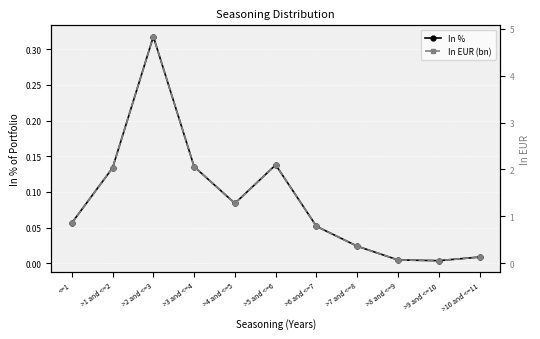

What is the spread (max minus min) of values at >5 and <=6?

2.0